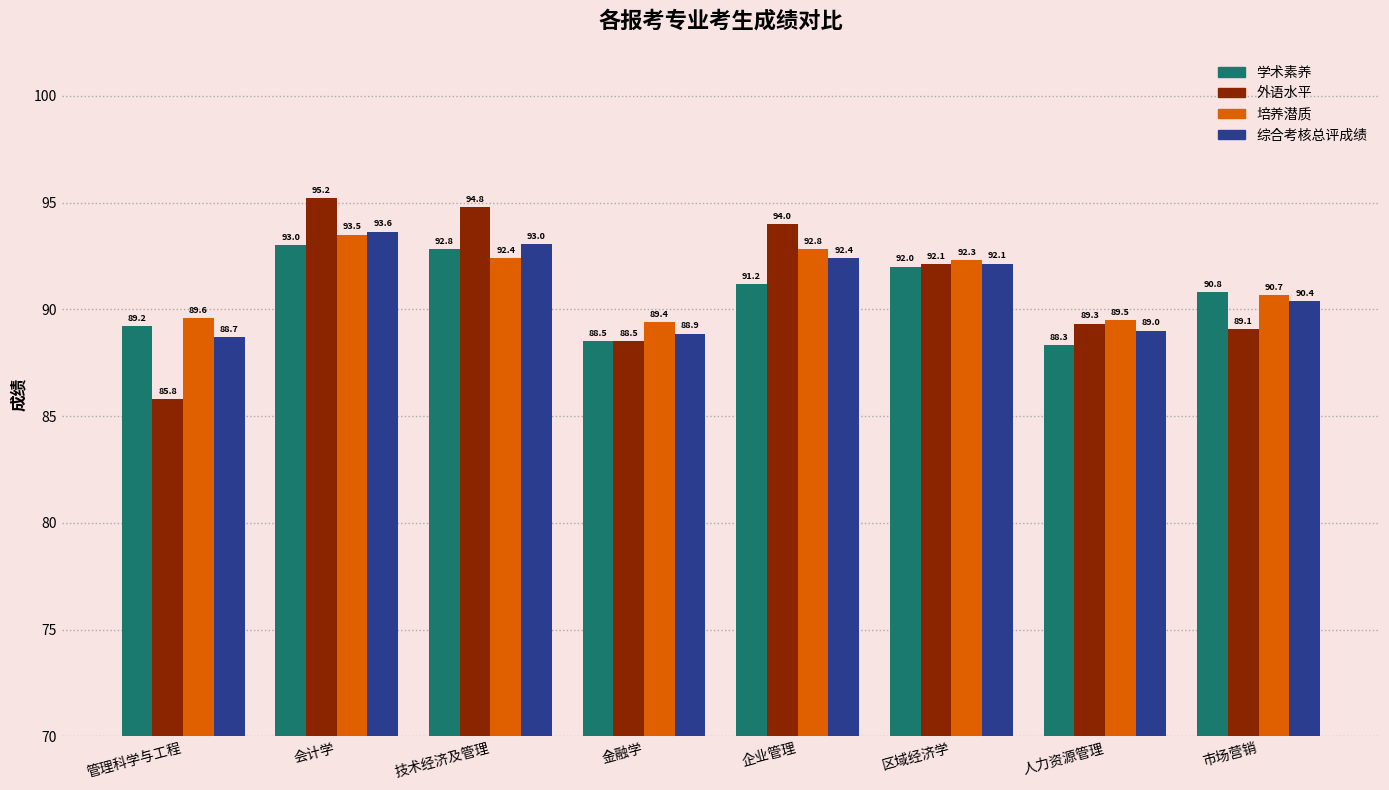

Which series has the largest range (max minus min)?

外语水平